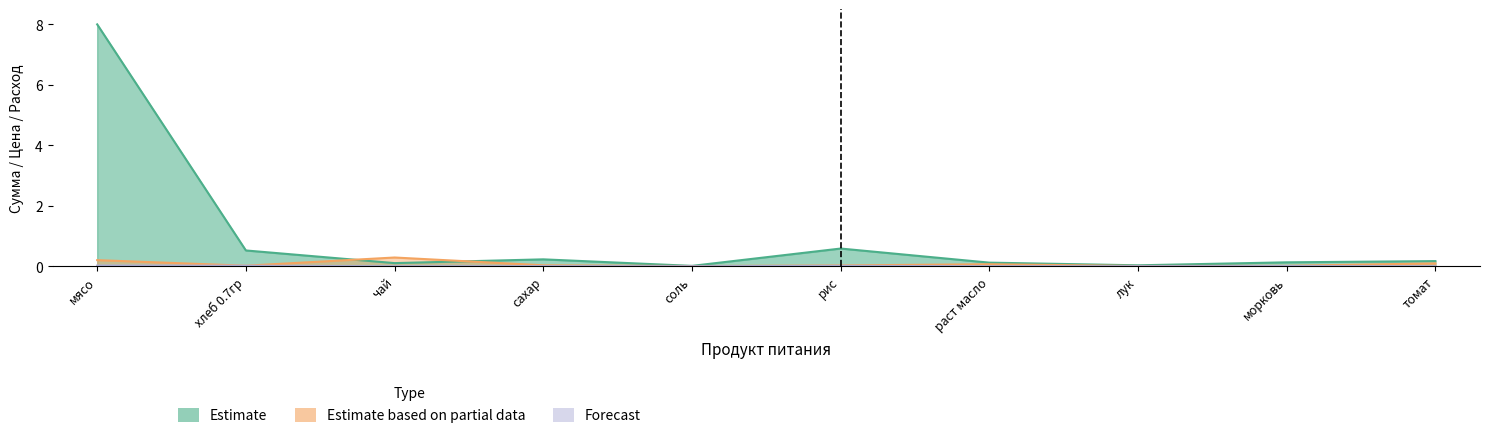

Is it true that Estimate equals 0.1 at раст масло?

True